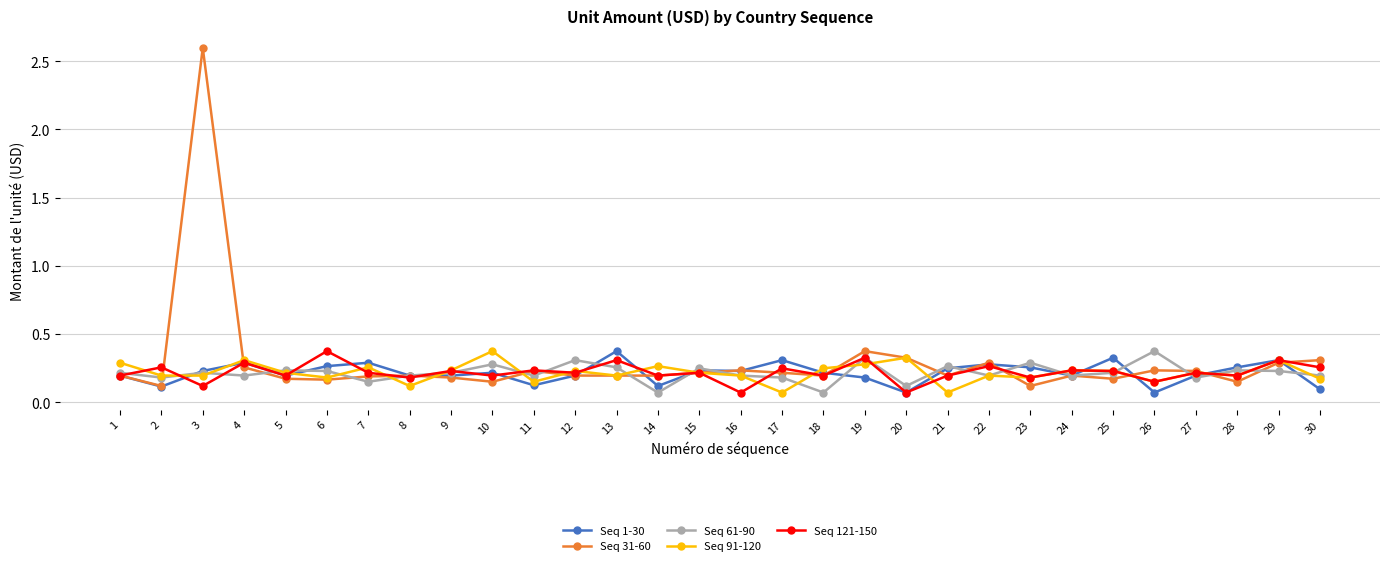

Which series has the widest spread of values?

Seq 31-60